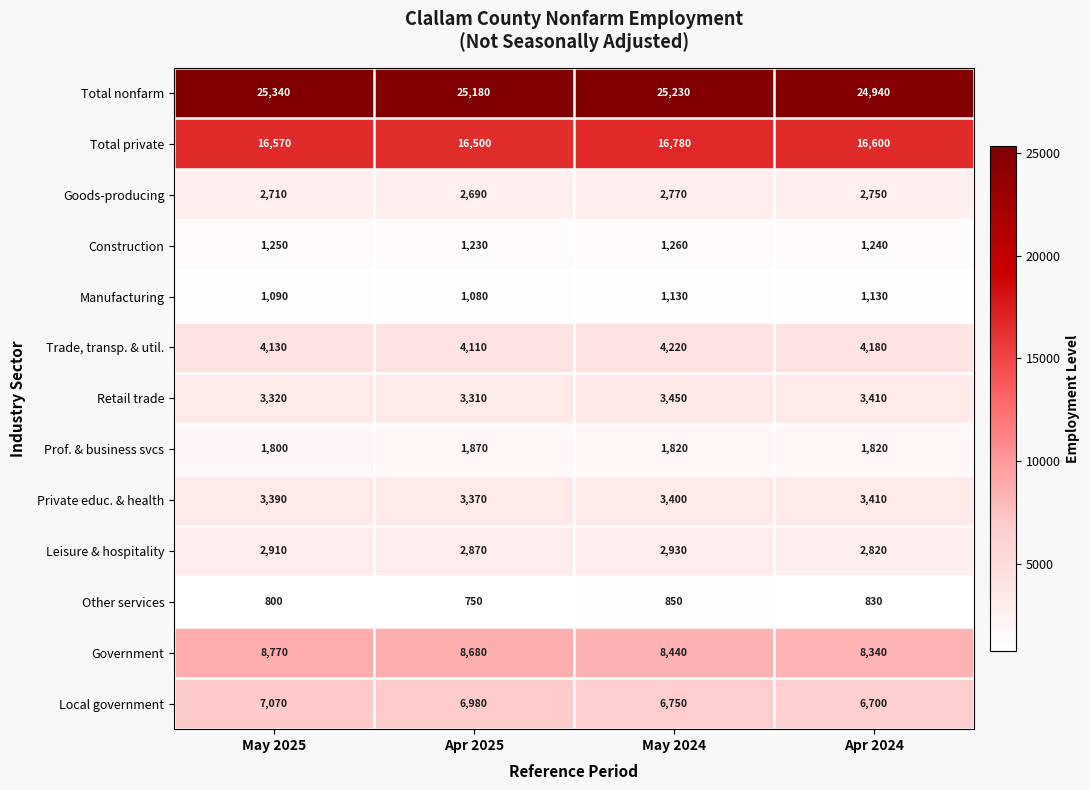

Which label corresponds to the largest value in the chart?

May 2025